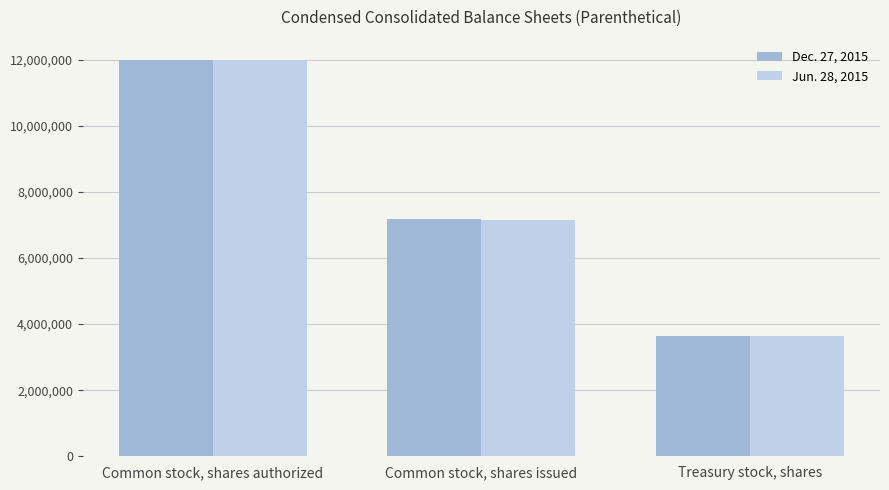

How many bars are there in total?

6